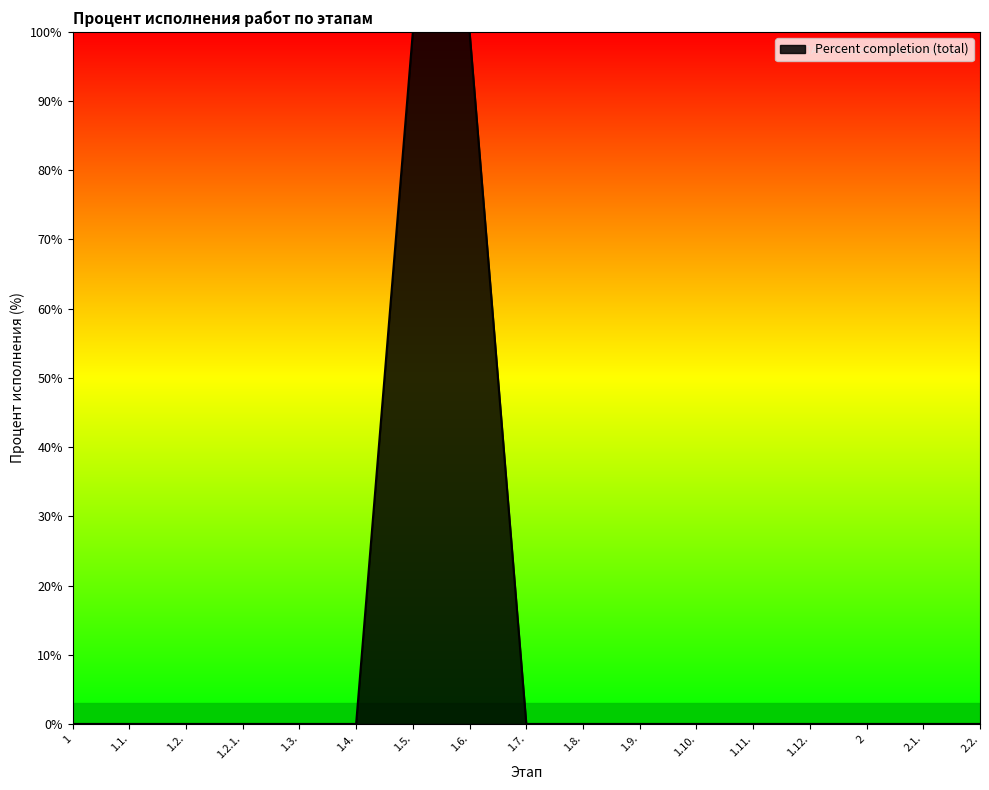

The chart shows a value of 60 at 2.2.. True or false?

False